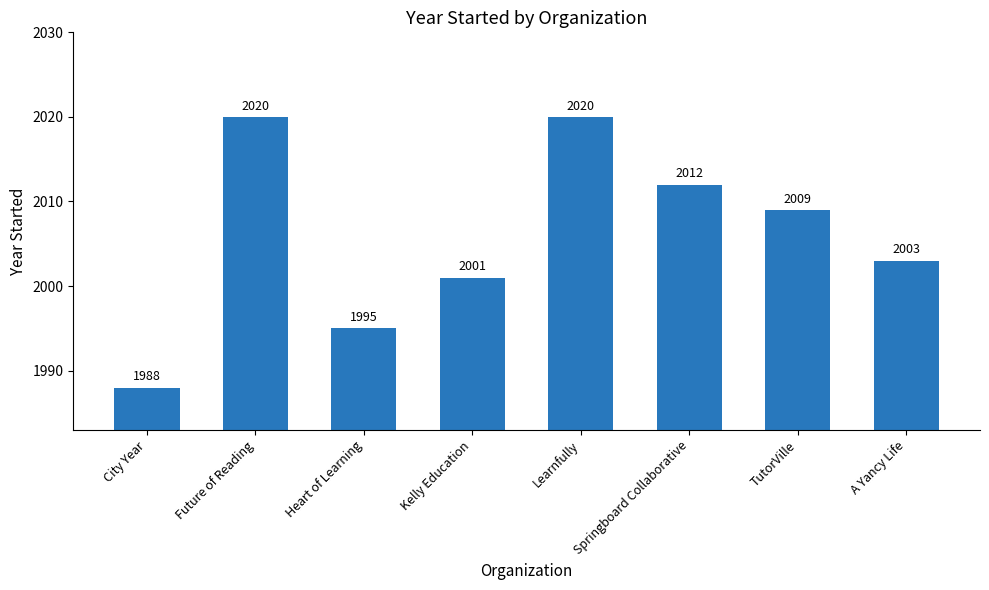

What is the value of the 6th bar from the left?

2012